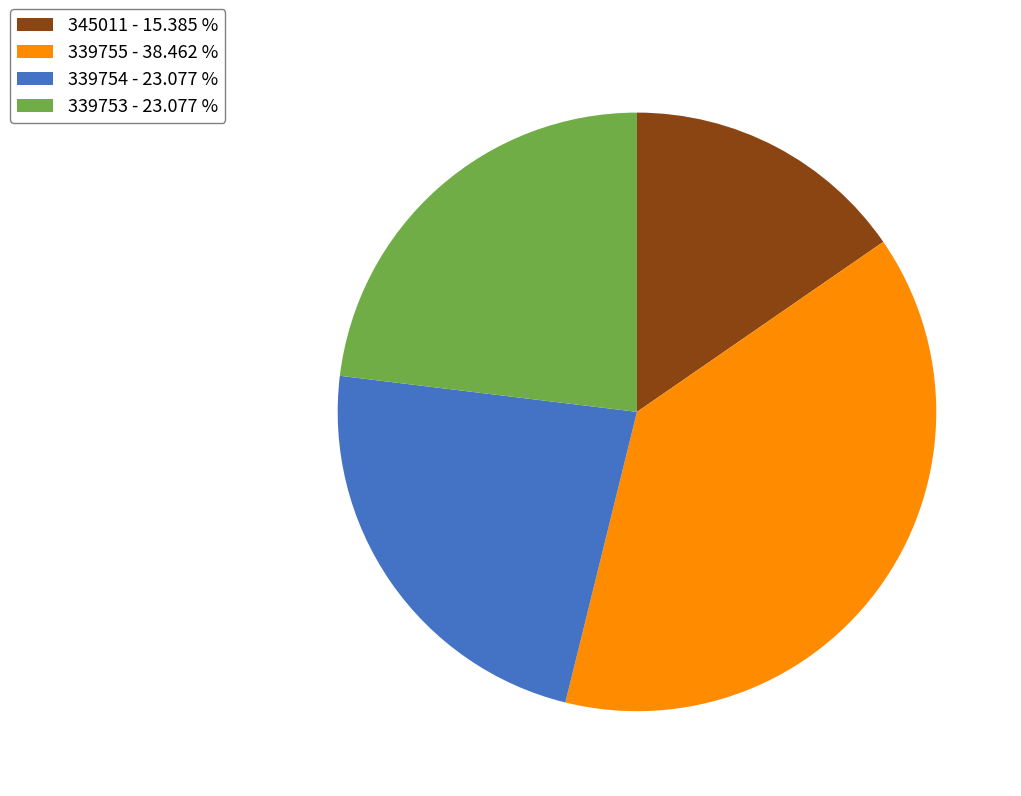

Is it true that 345011 is 15% of the pie?

True